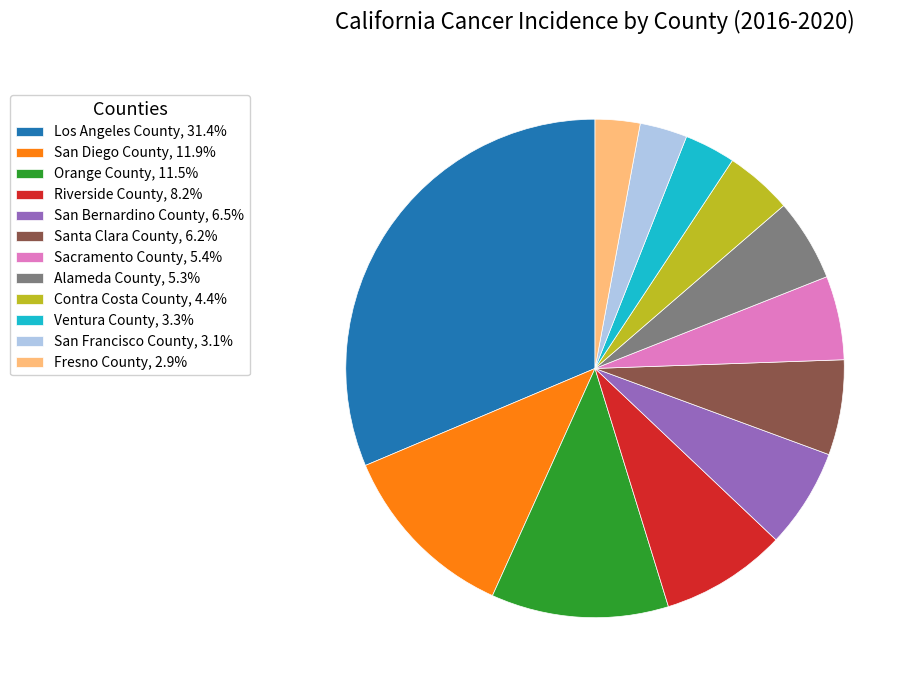

Do Alameda County, 5.3% and San Diego County, 11.9% together represent more than half of the pie?

No